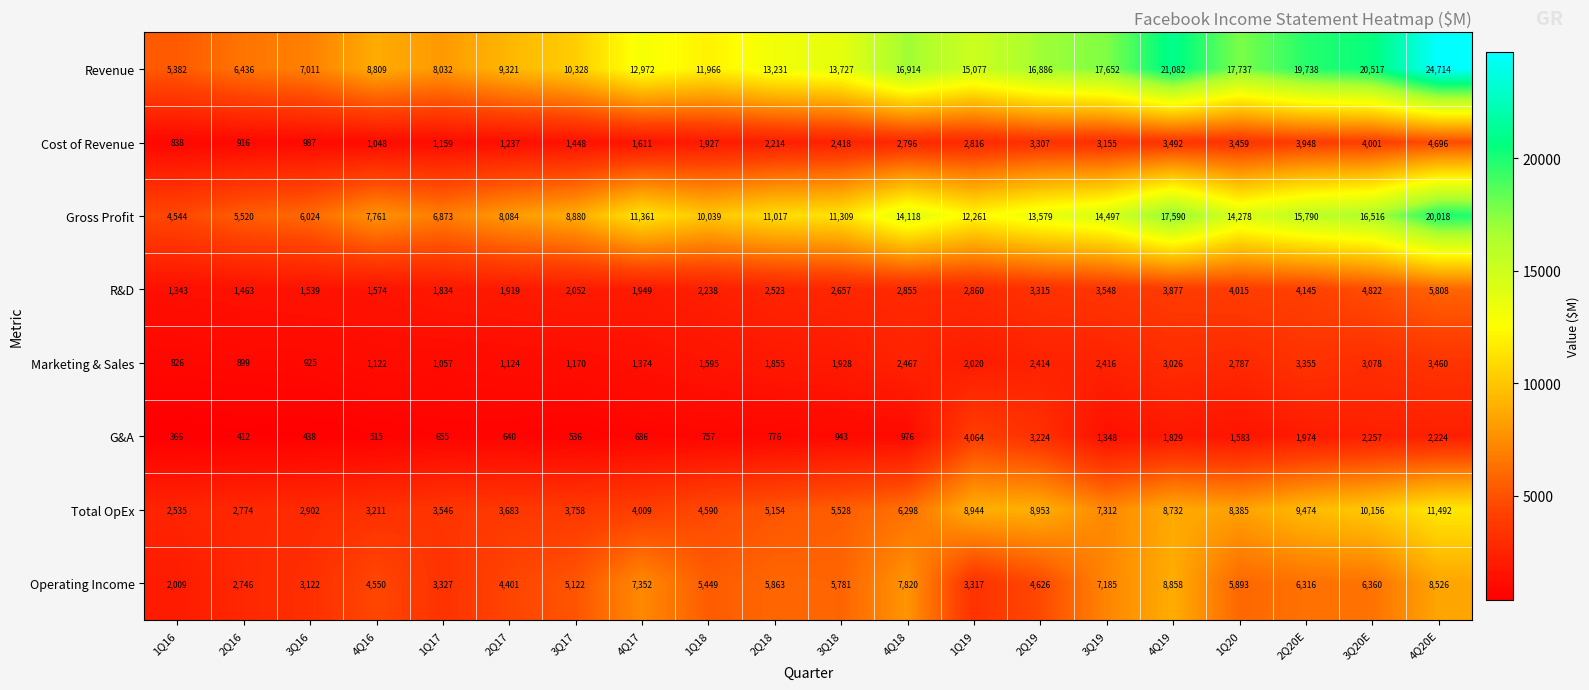

What is the sum of the Revenue values at 3Q19 and 3Q18?

31379